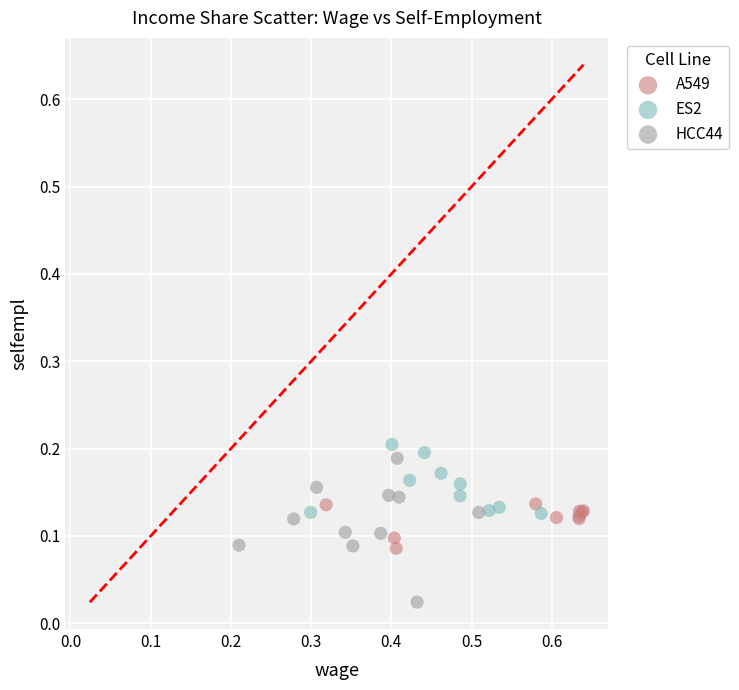

Which series has the largest Y range (max minus min)?

HCC44